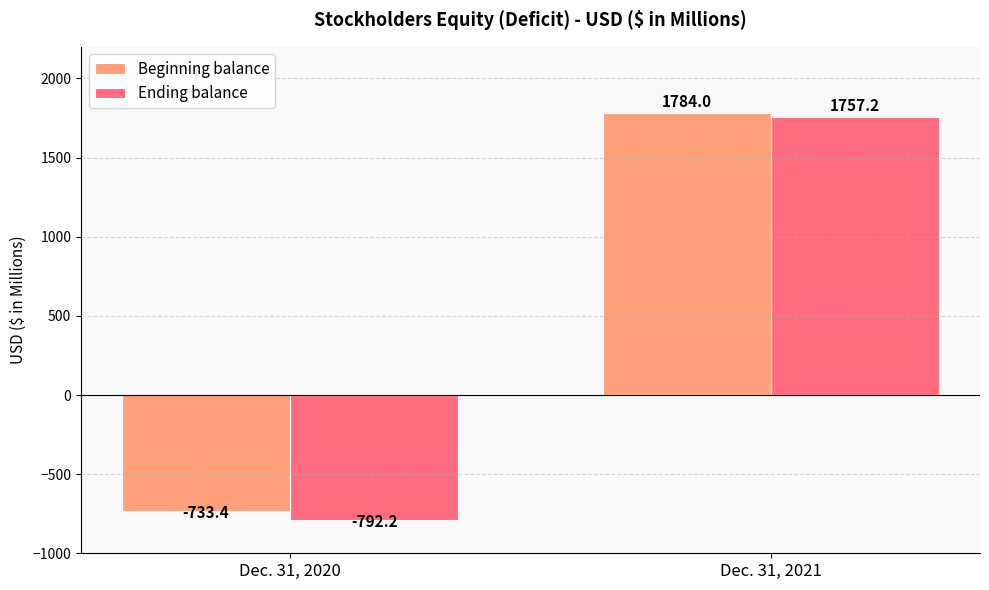

Reading right to left, extract all data points from this chart.

Beginning balance: Dec. 31, 2021=1784.0	Dec. 31, 2020=-733.4
Ending balance: Dec. 31, 2021=1757.2	Dec. 31, 2020=-792.2